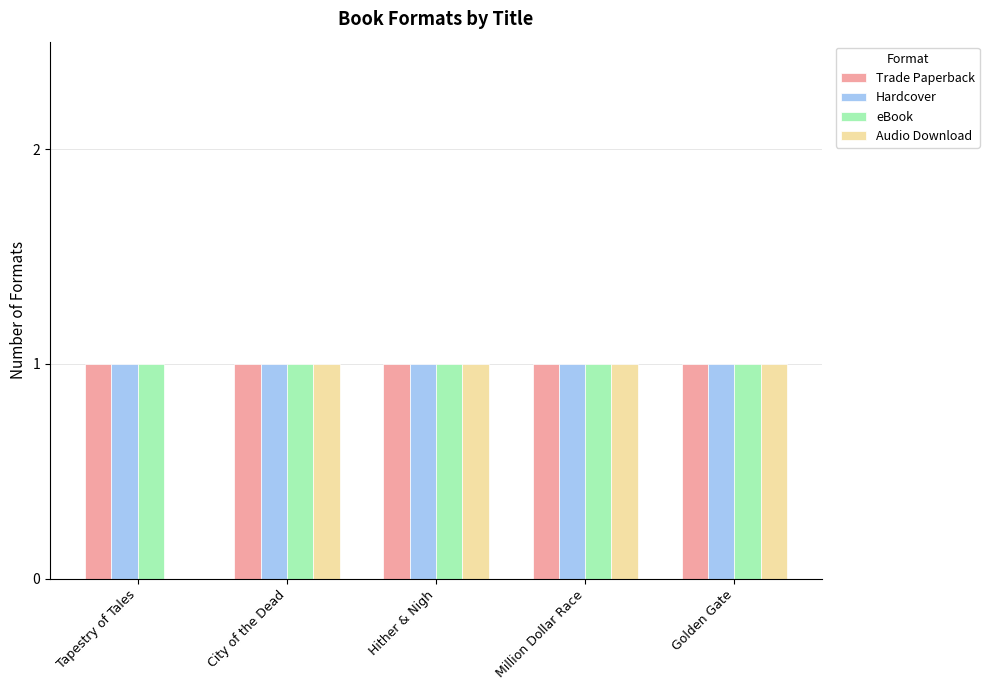

Reading left to right, extract all data points from this chart.

Trade Paperback: 1	1	1	1	1
Hardcover: 1	1	1	1	1
eBook: 1	1	1	1	1
Audio Download: 0	1	1	1	1